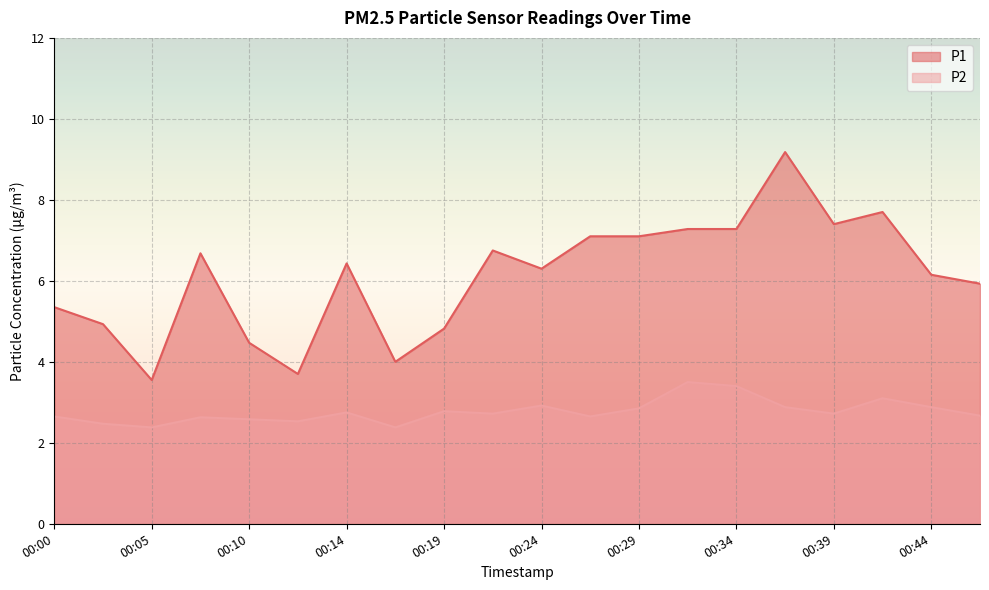

At how many categories does at least one series exceed 5?

14